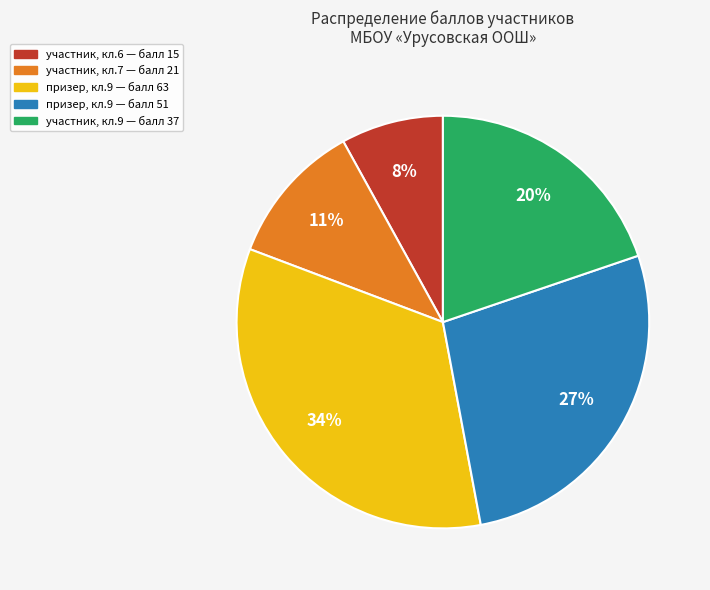

To the nearest percent, what is the average slice percentage?

20%